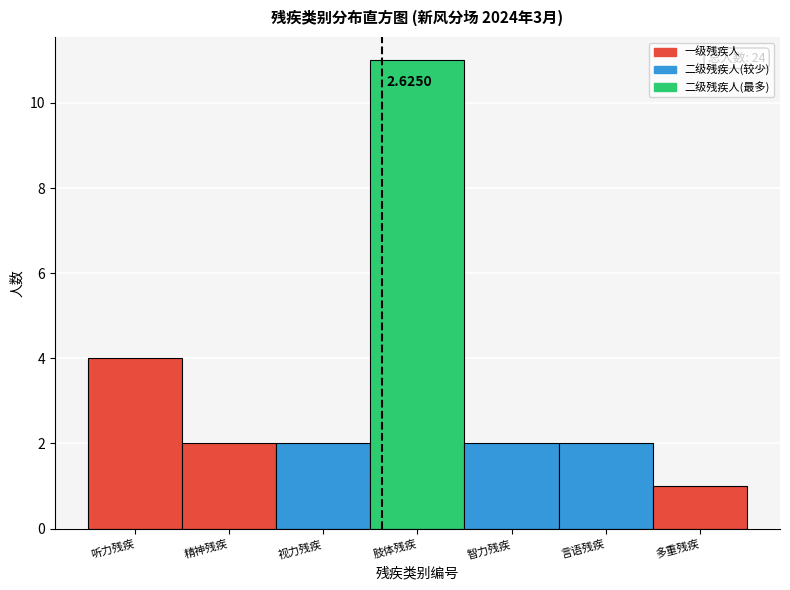

At which label is the value closest to 6?

听力残疾